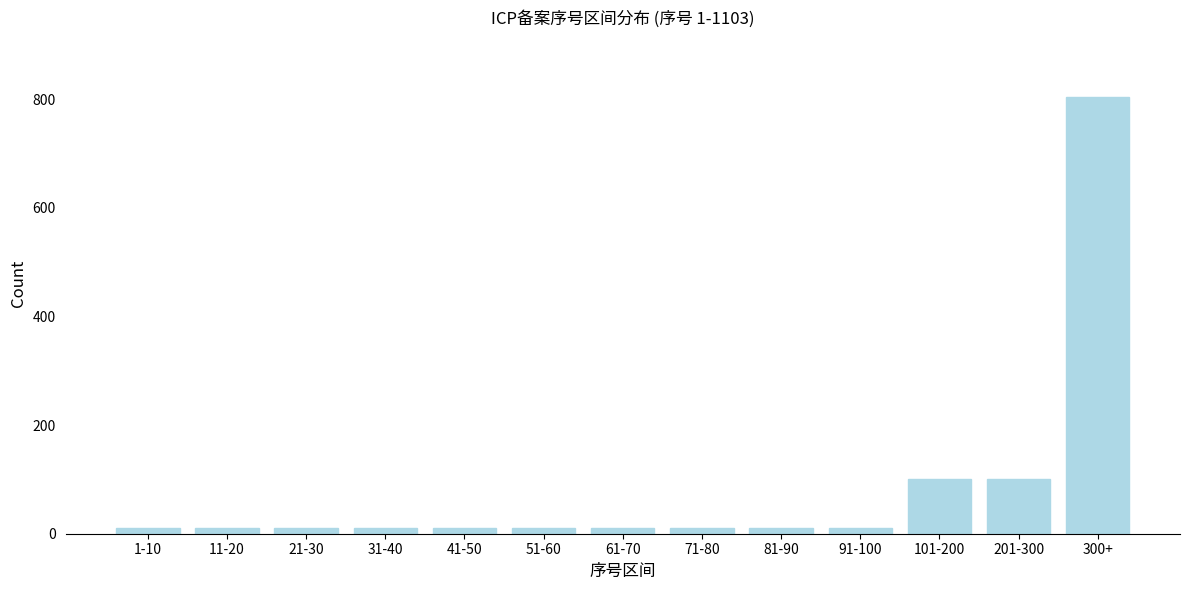

Reading left to right, extract all data points from this chart.

10	10	10	10	10	10	10	10	10	10	100	100	803